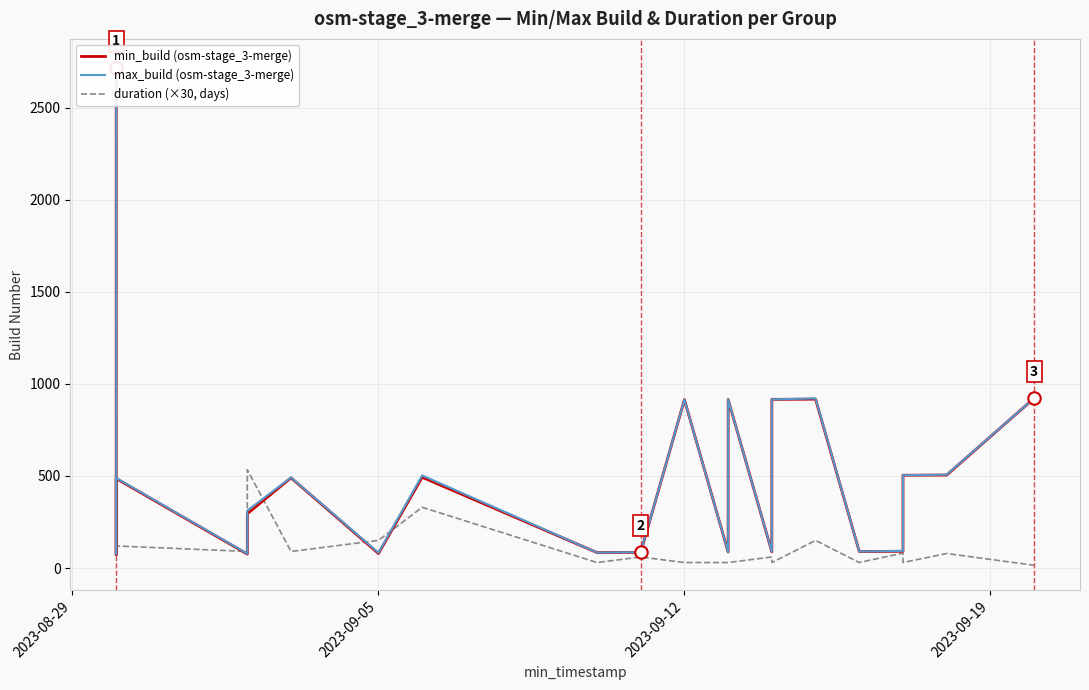

Which series has the largest Y range (max minus min)?

max_build (osm-stage_3-merge)